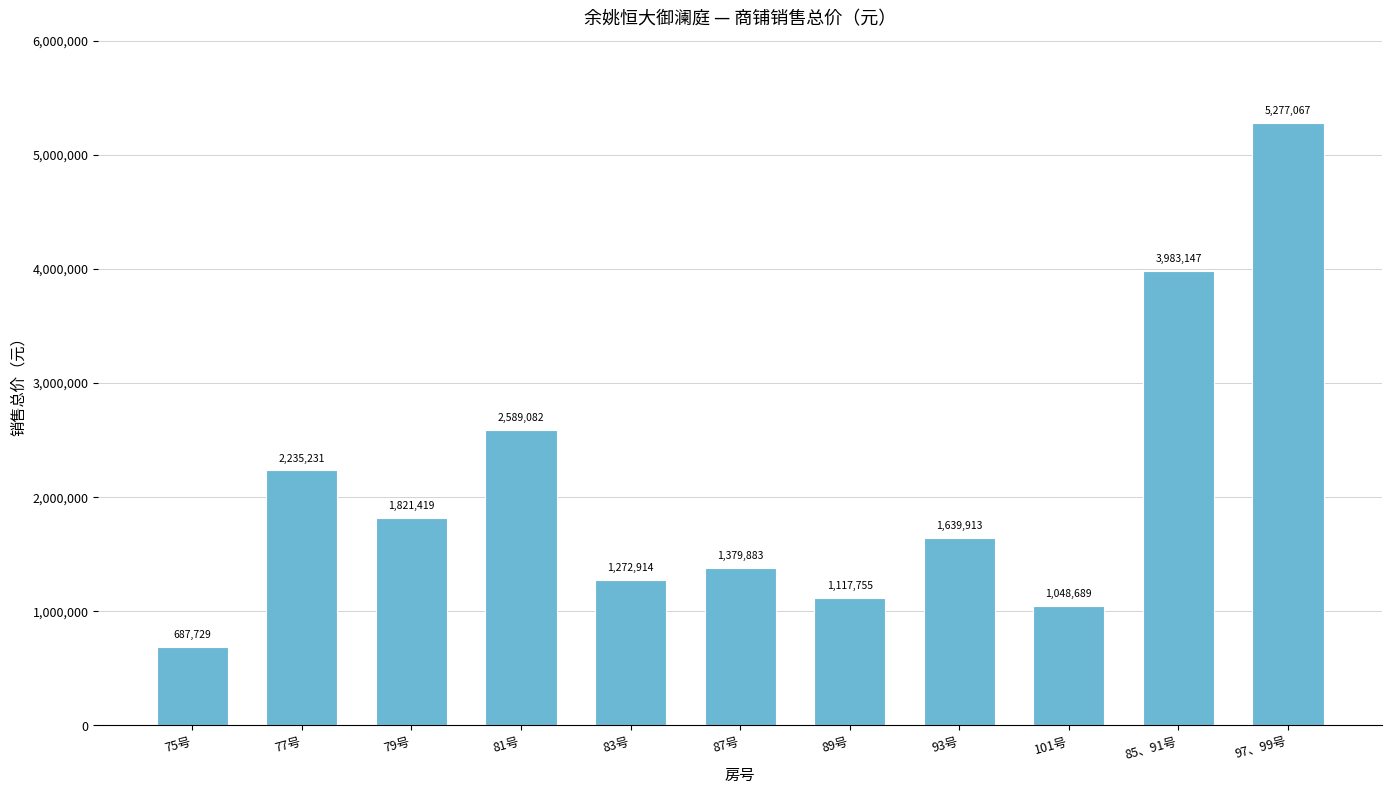

What is the ratio of the value at 101号 to the value at 87号?

0.8